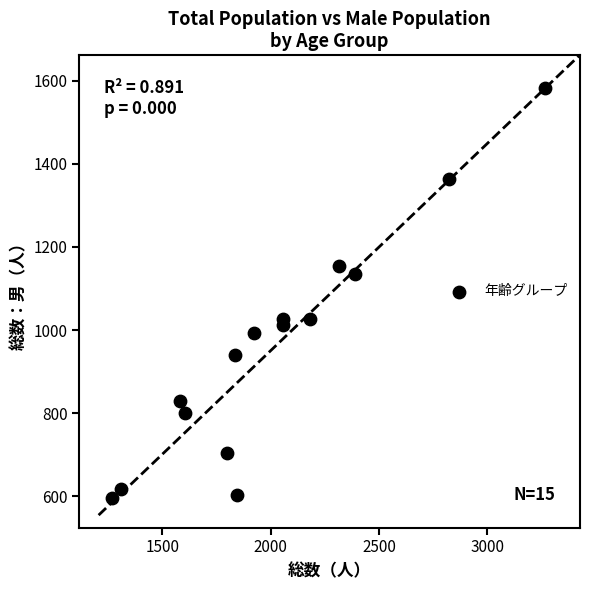

What Y value in the scatter plot is closest to 1089?

1136